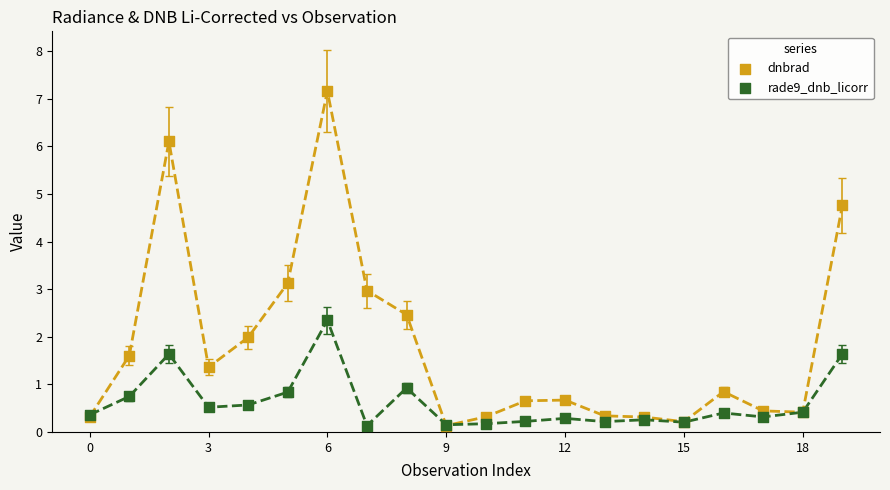

What are all the series names shown in the legend?

dnbrad, rade9_dnb_licorr